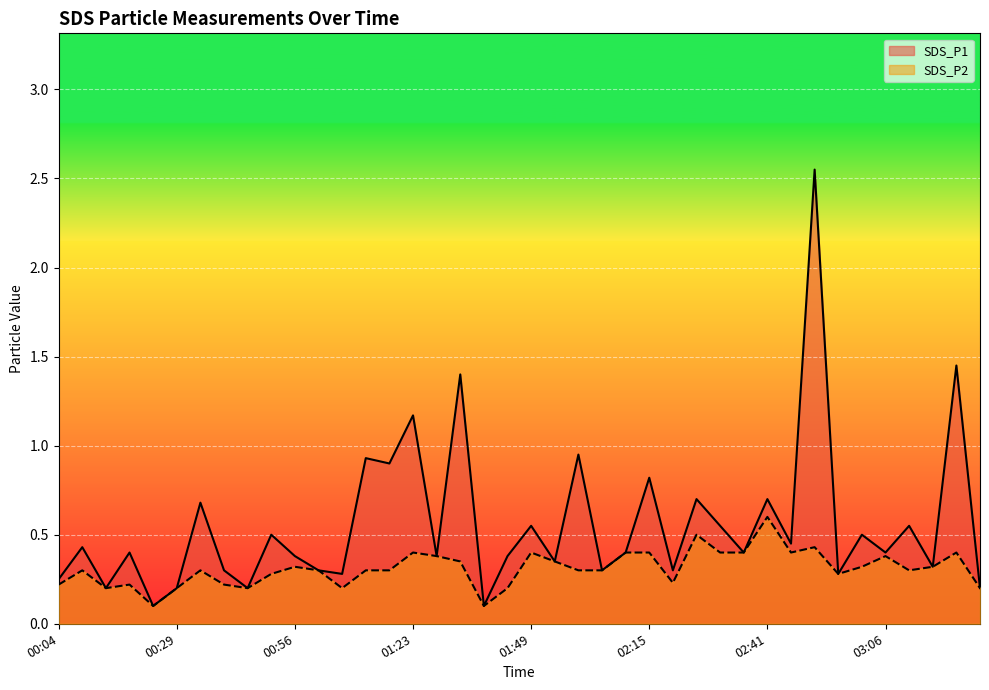

Reading right to left, list all the values displayed in this chart.

SDS_P1: 0.2	1.4	0.3	0.6	0.4	0.5	0.3	2.5	0.5	0.7	0.4	0.6	0.7	0.3	0.8	0.4	0.3	0.9	0.3	0.6	0.4	0.1	1.4	0.4	1.2	0.9	0.9	0.3	0.3	0.4	0.5	0.2	0.3	0.7	0.2	0.1	0.4	0.2	0.4	0.2
SDS_P2: 0.2	0.4	0.3	0.3	0.4	0.3	0.3	0.4	0.4	0.6	0.4	0.4	0.5	0.2	0.4	0.4	0.3	0.3	0.3	0.4	0.2	0.1	0.3	0.4	0.4	0.3	0.3	0.2	0.3	0.3	0.3	0.2	0.2	0.3	0.2	0.1	0.2	0.2	0.3	0.2